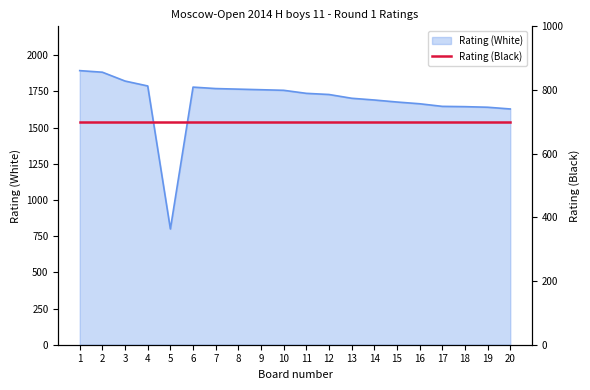

How many interior local peaks (higher than both neighbors) does the data have?

1